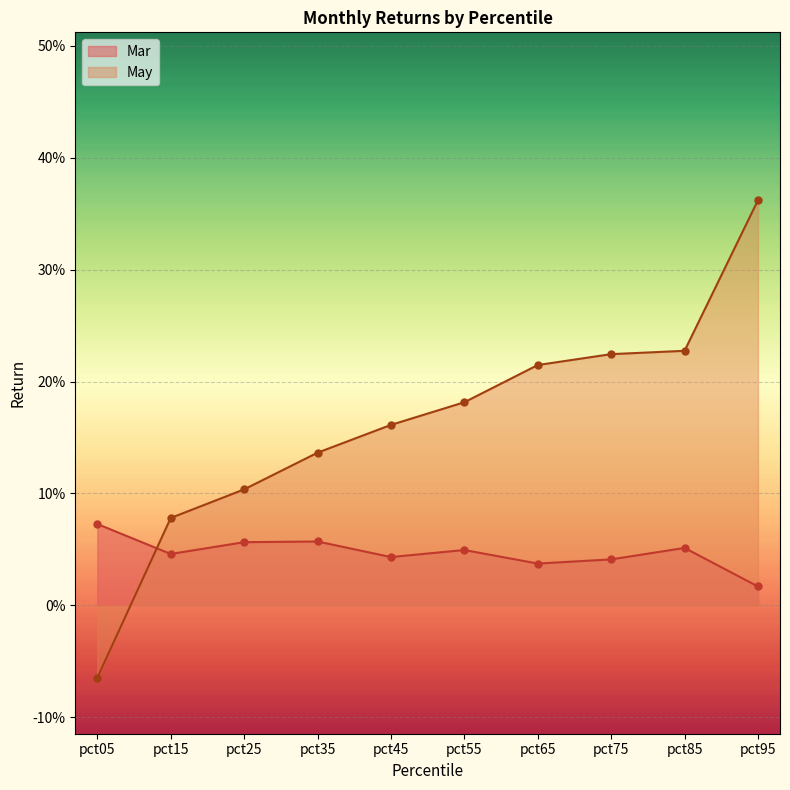

How many data points does each series have?

10